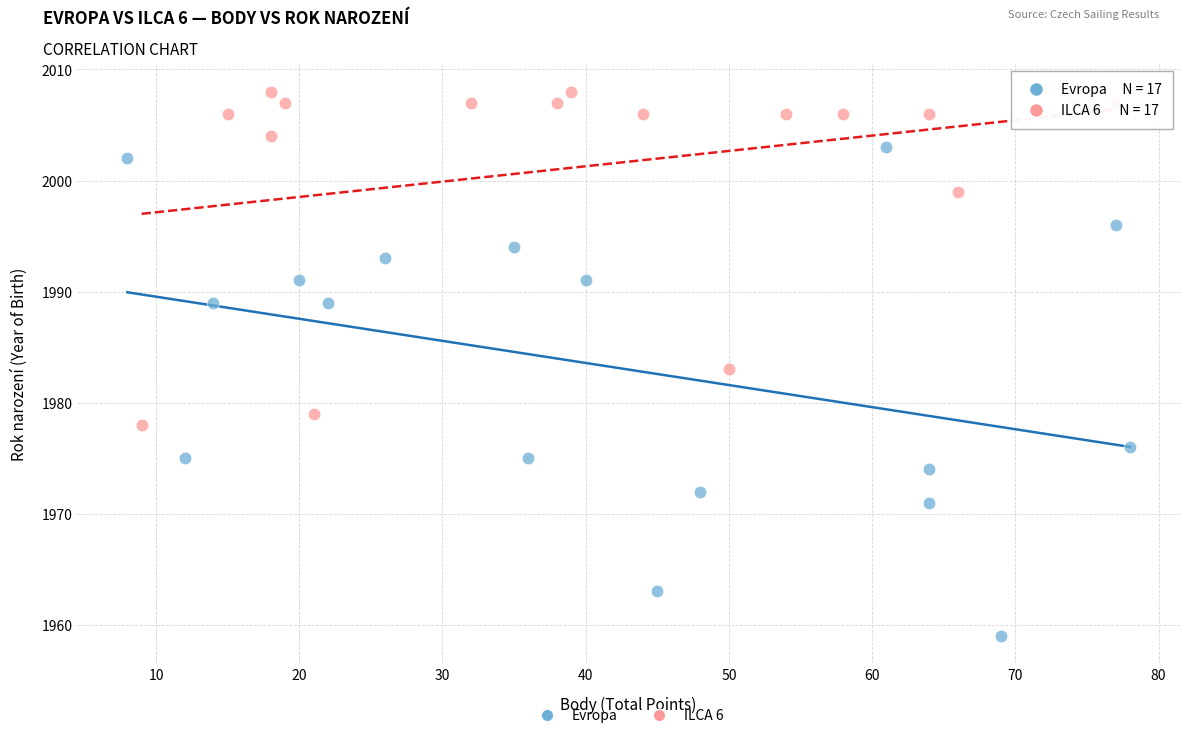

Which series reaches the minimum Y coordinate?

Evropa